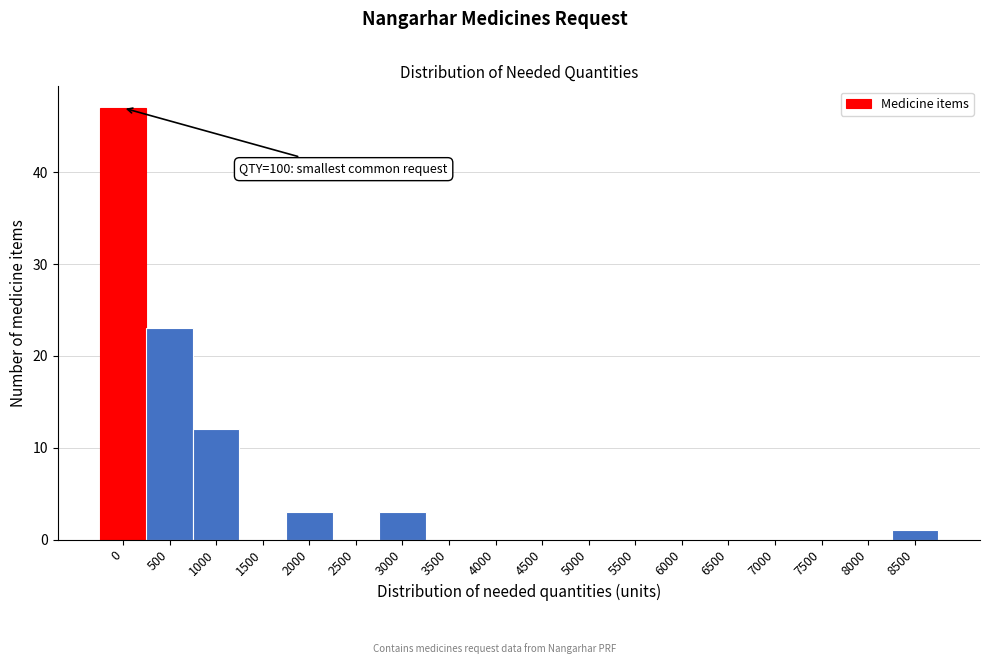

Reading left to right, extract all data points from this chart.

0=47	500=23	1000=12	1500=0	2000=3	2500=0	3000=3	3500=0	4000=0	4500=0	5000=0	5500=0	6000=0	6500=0	7000=0	7500=0	8000=0	8500=1